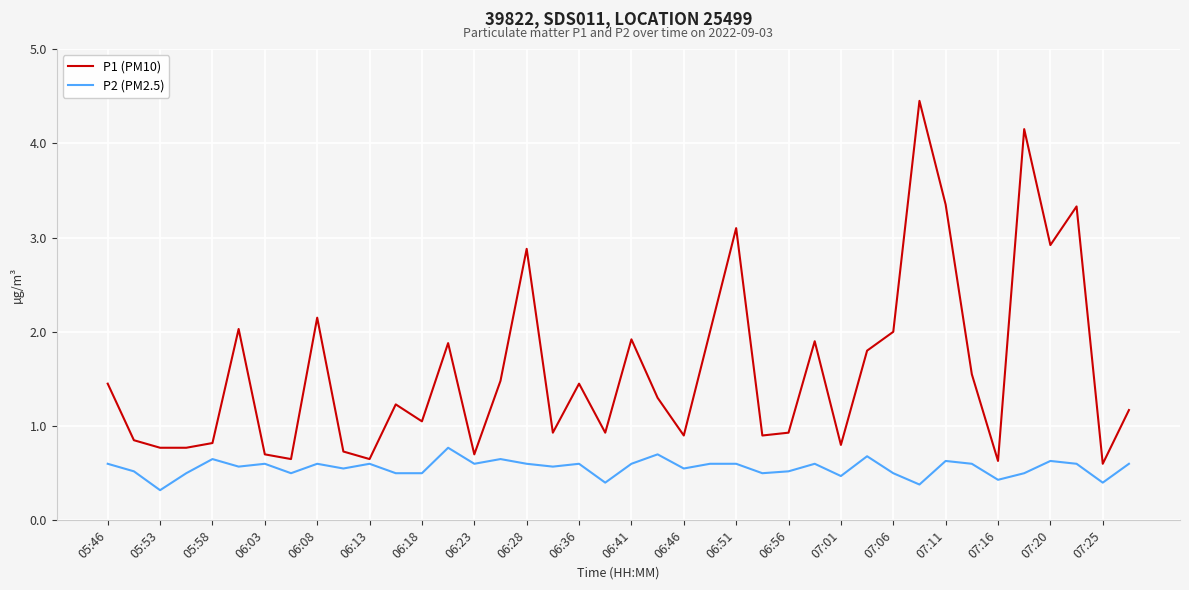

What is the lowest value of the P1 (PM10) series?

0.6